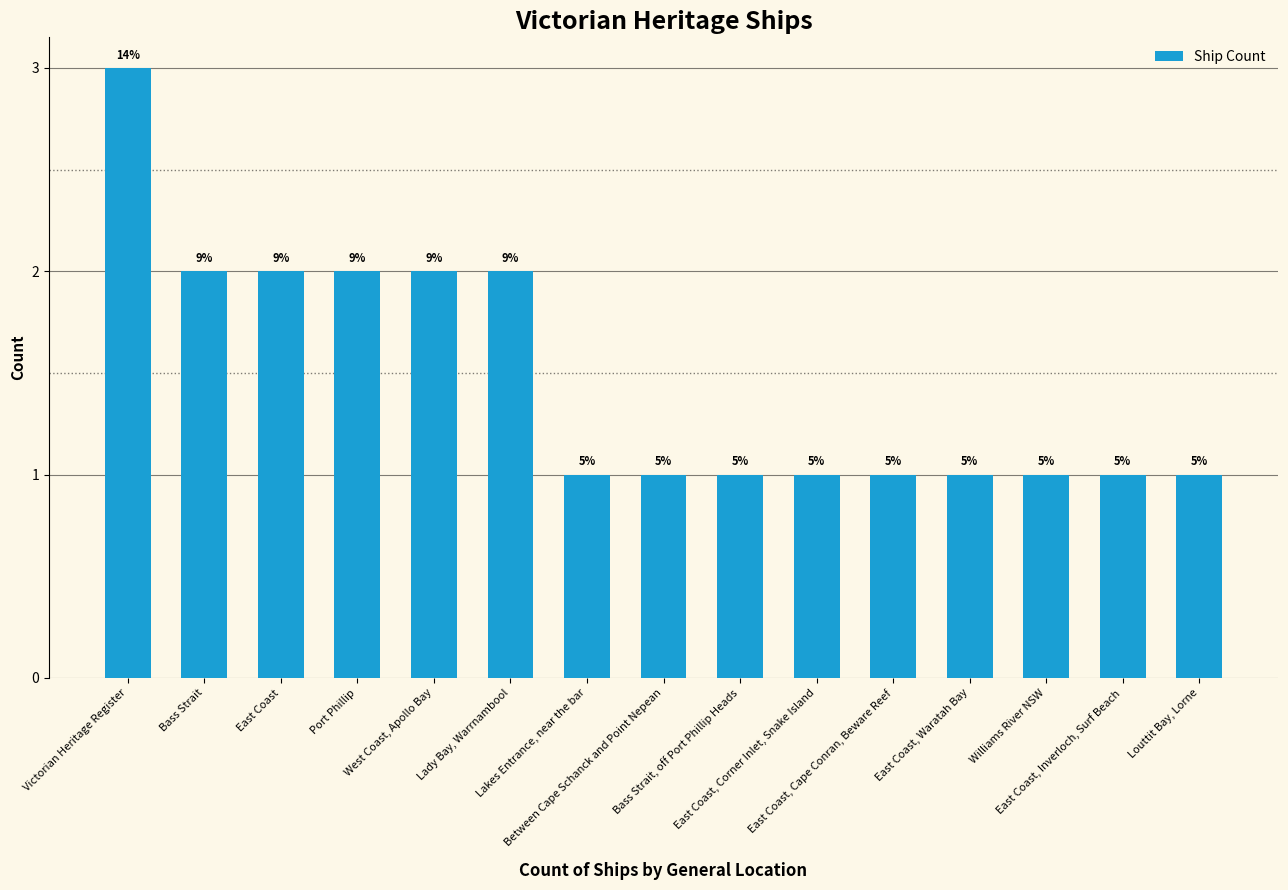

Is it true that the value at East Coast is 1?

False